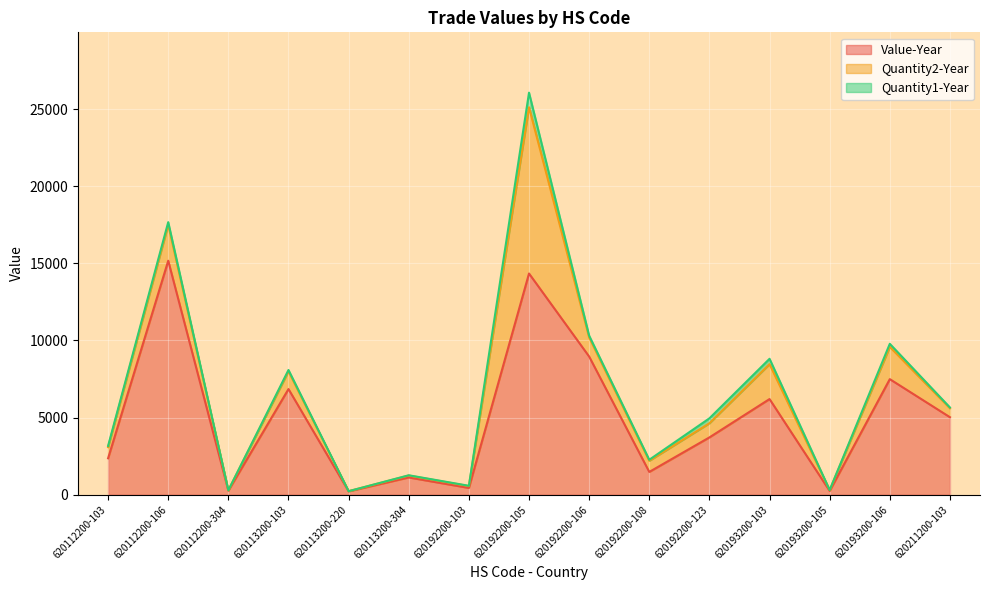

How many distinct data groups are displayed?

3